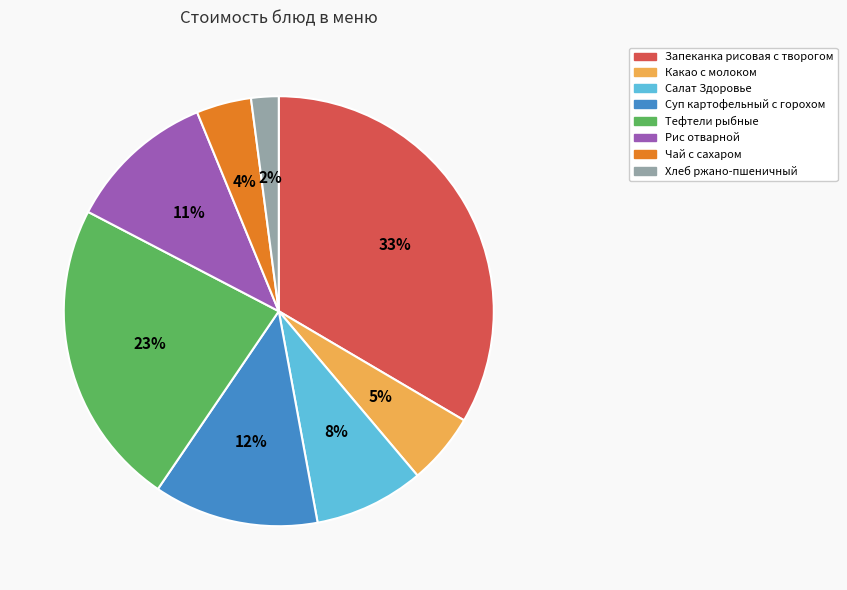

To the nearest percent, what portion does Какао с молоком represent?

5%